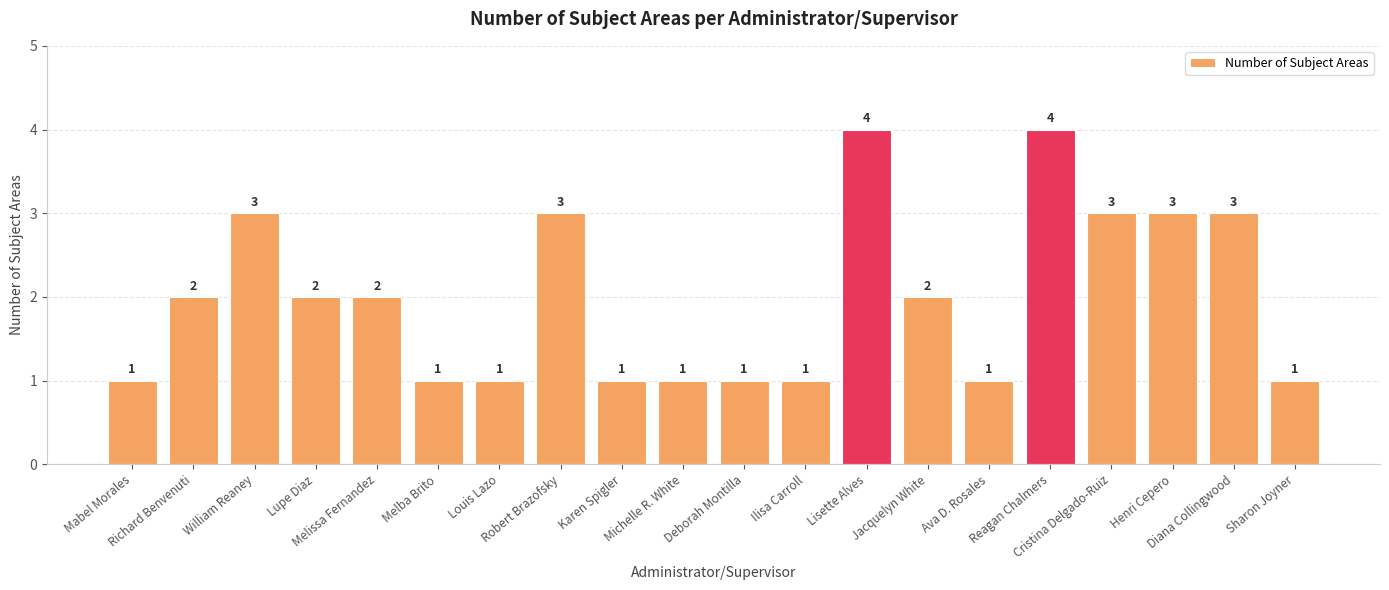

True or false: the data shows 2 at Deborah Montilla.

False